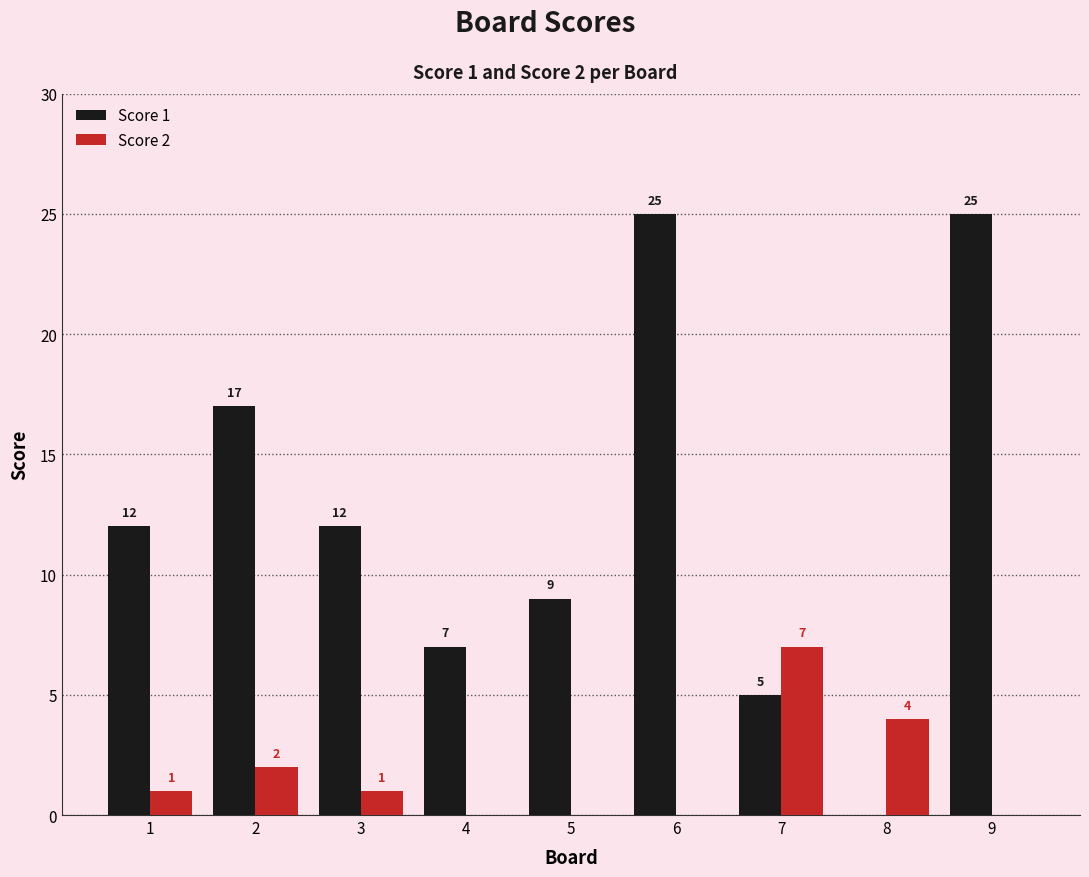

Does the chart contain stacked bars?

No